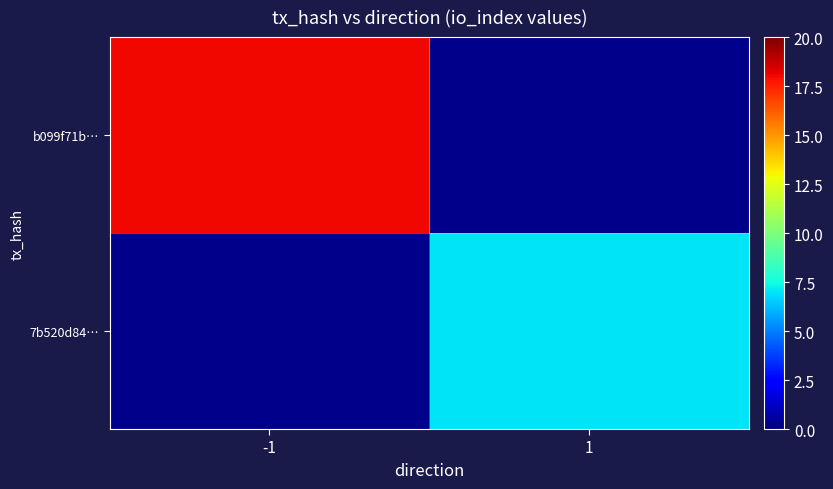

List the series in order of their peak value, highest first.

b099f71b…, 7b520d84…